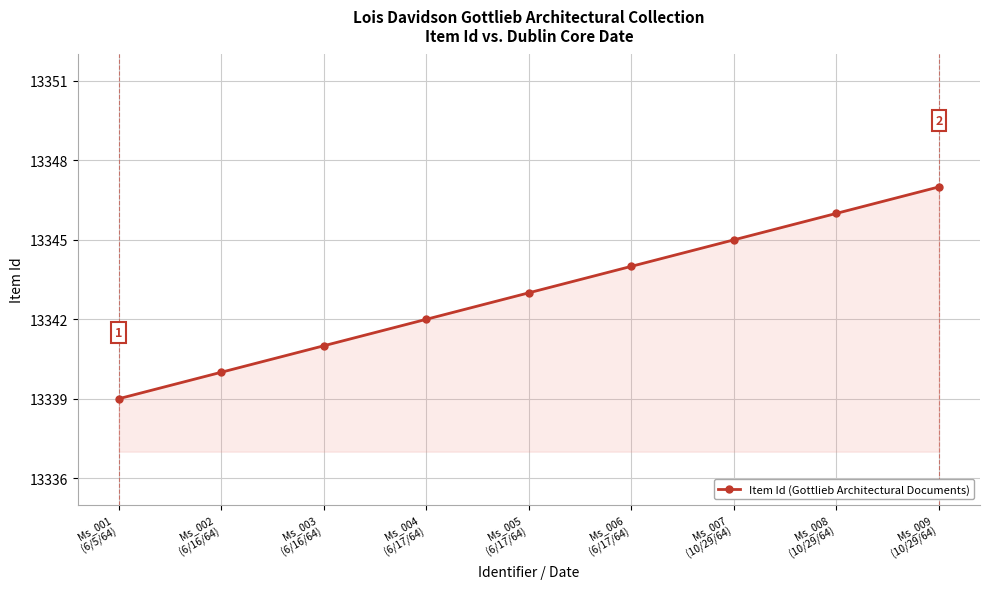

The chart shows a value of 22031 at Ms_009
(10/29/64). True or false?

False